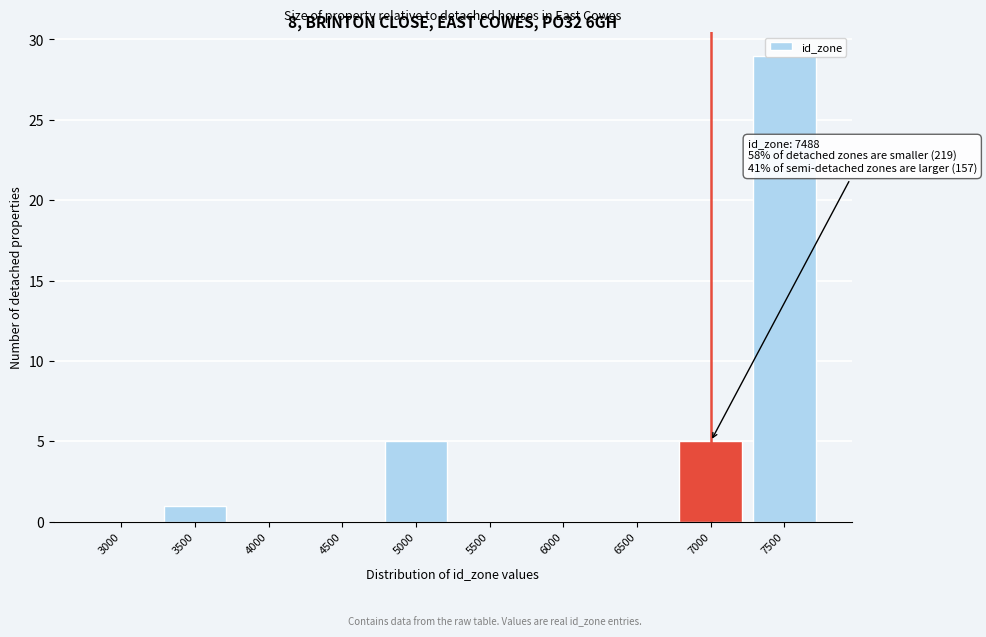

Which label corresponds to the largest value in the chart?

7500